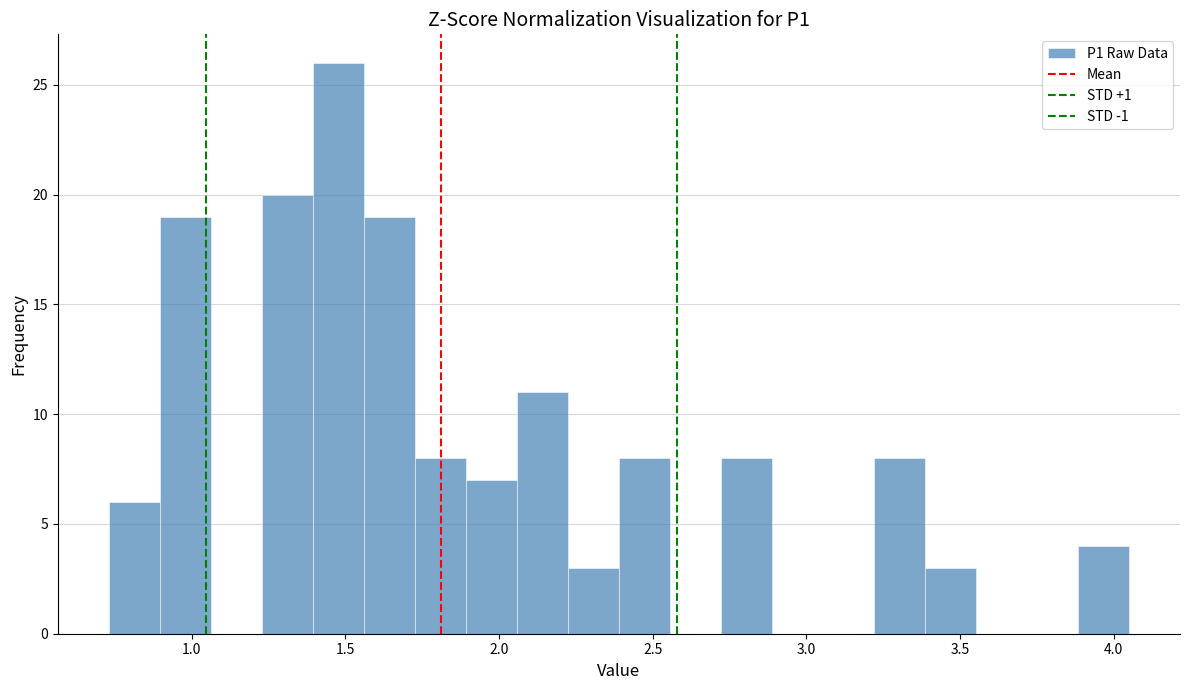

Read against the x-axis, roughly where is the centre of the tallest bar?

1.50